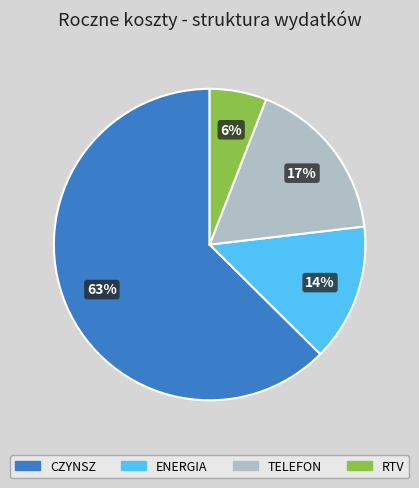

Count the number of slices in the pie.

4